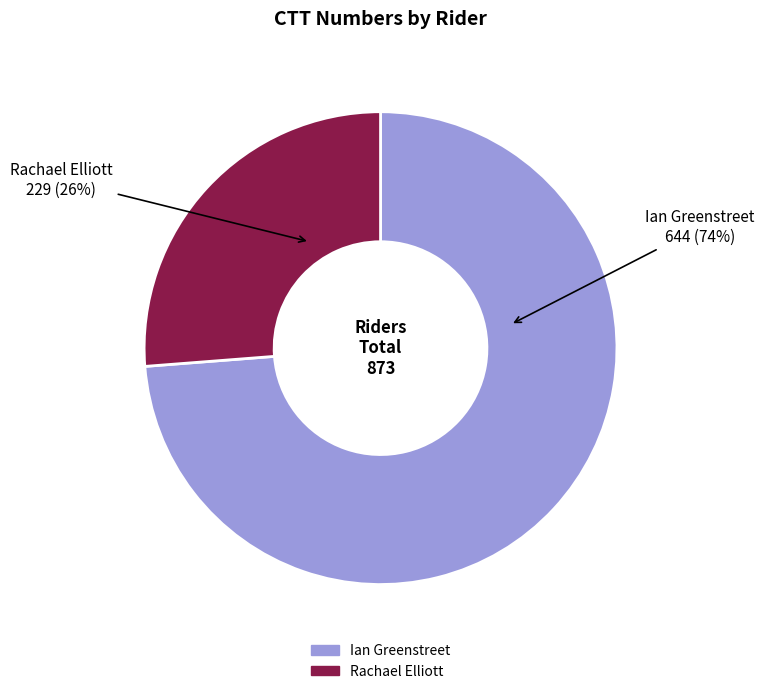

What percentage is the Rachael Elliott slice, to the nearest percent?

26%